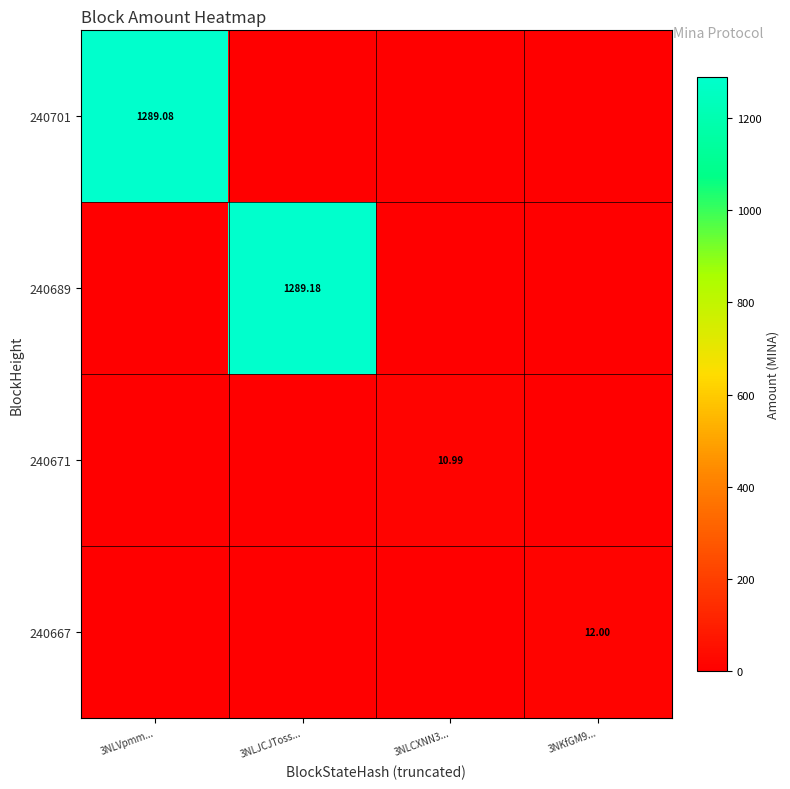

What is the sum of all 240689 values?

1289.2